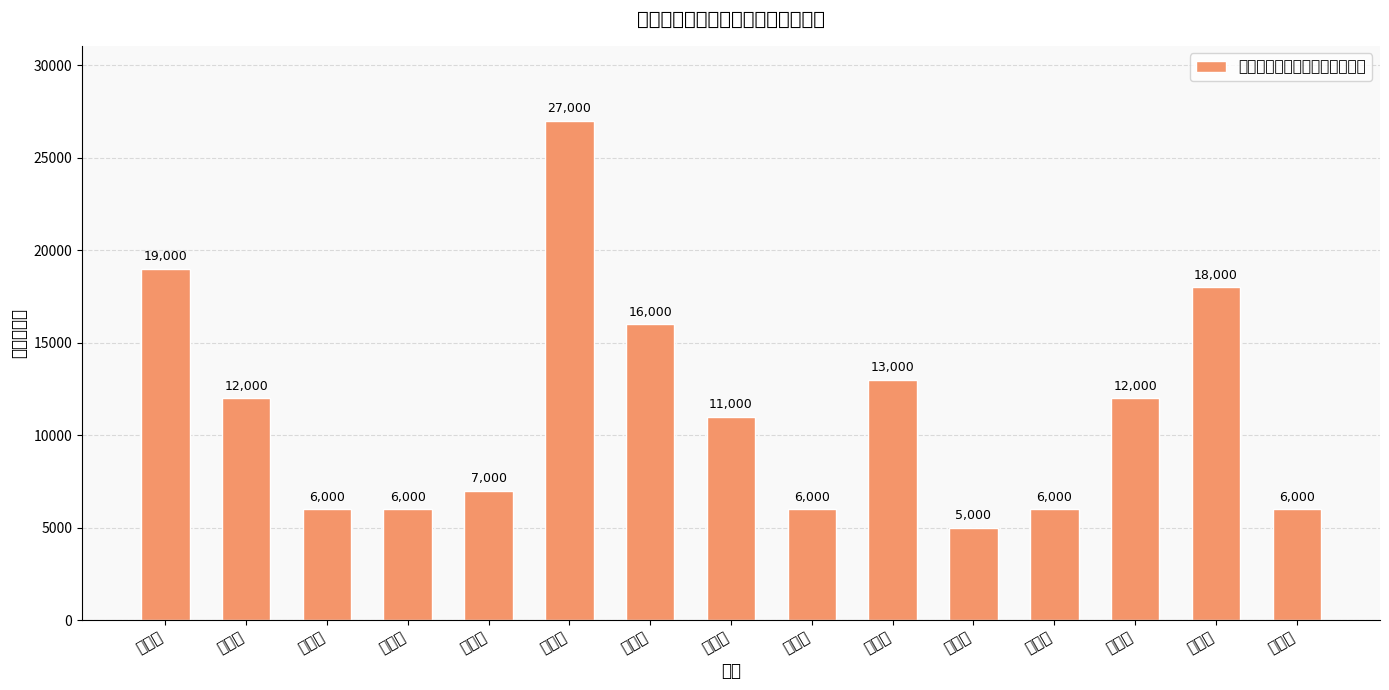

Approximately how many times larger is the value at 红星村 compared to 北洲村?

0.2